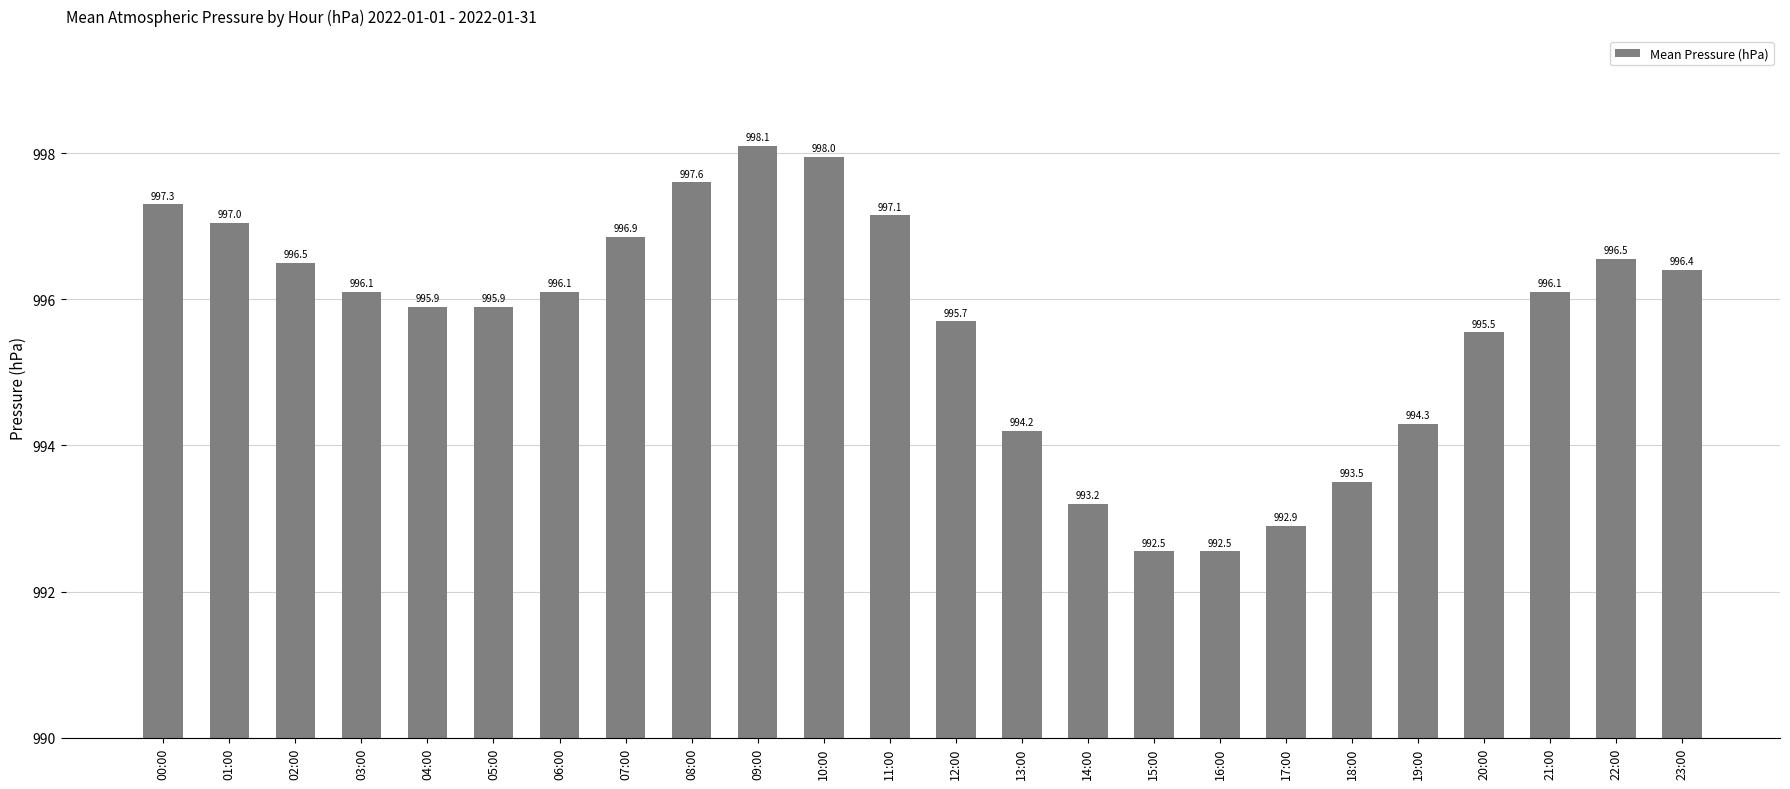

What is the approximate value at 13:00?

994.2